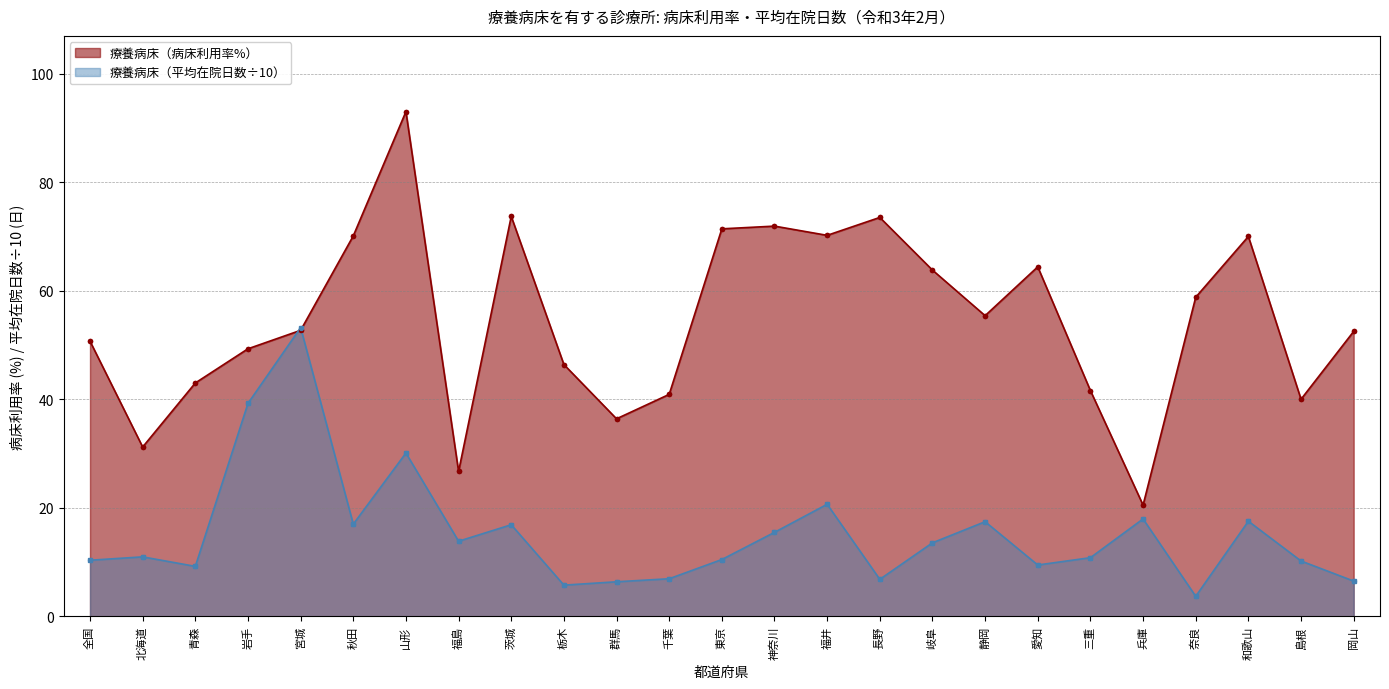

At how many categories does at least one series exceed 26?

24